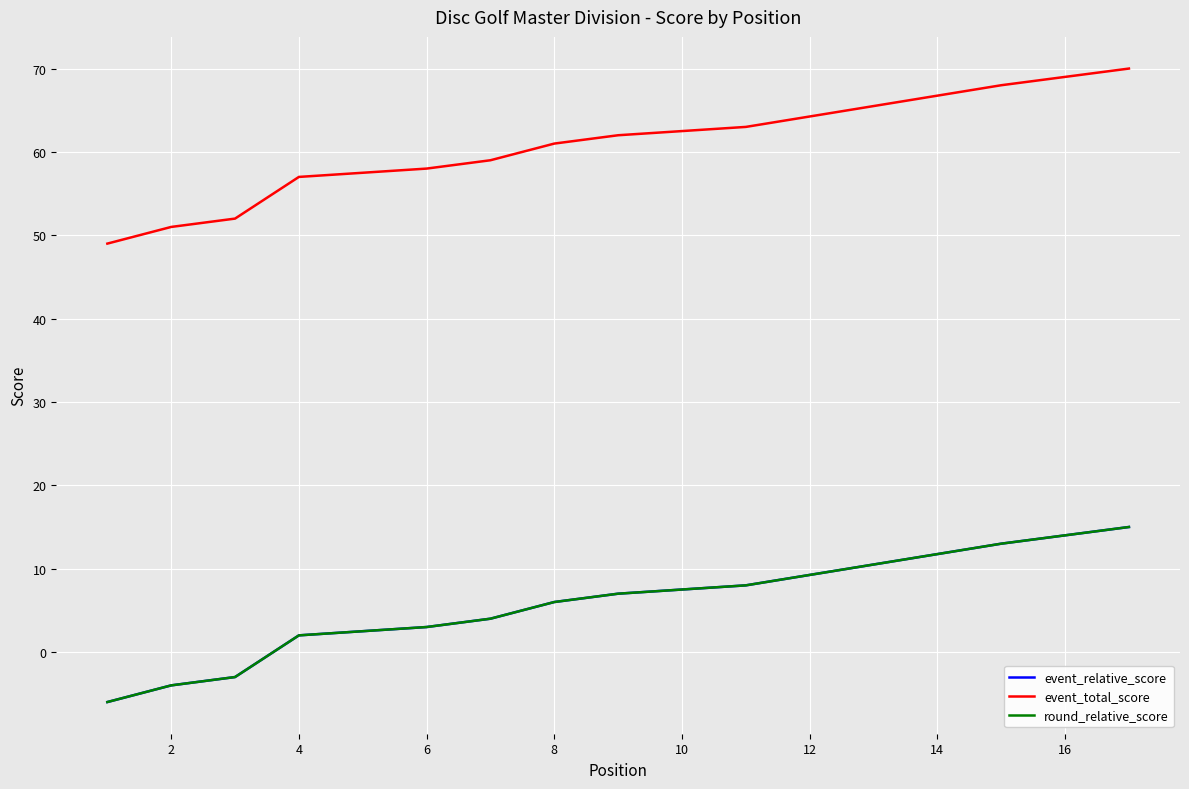

True or false: event_total_score and round_relative_score intersect in this chart.

False